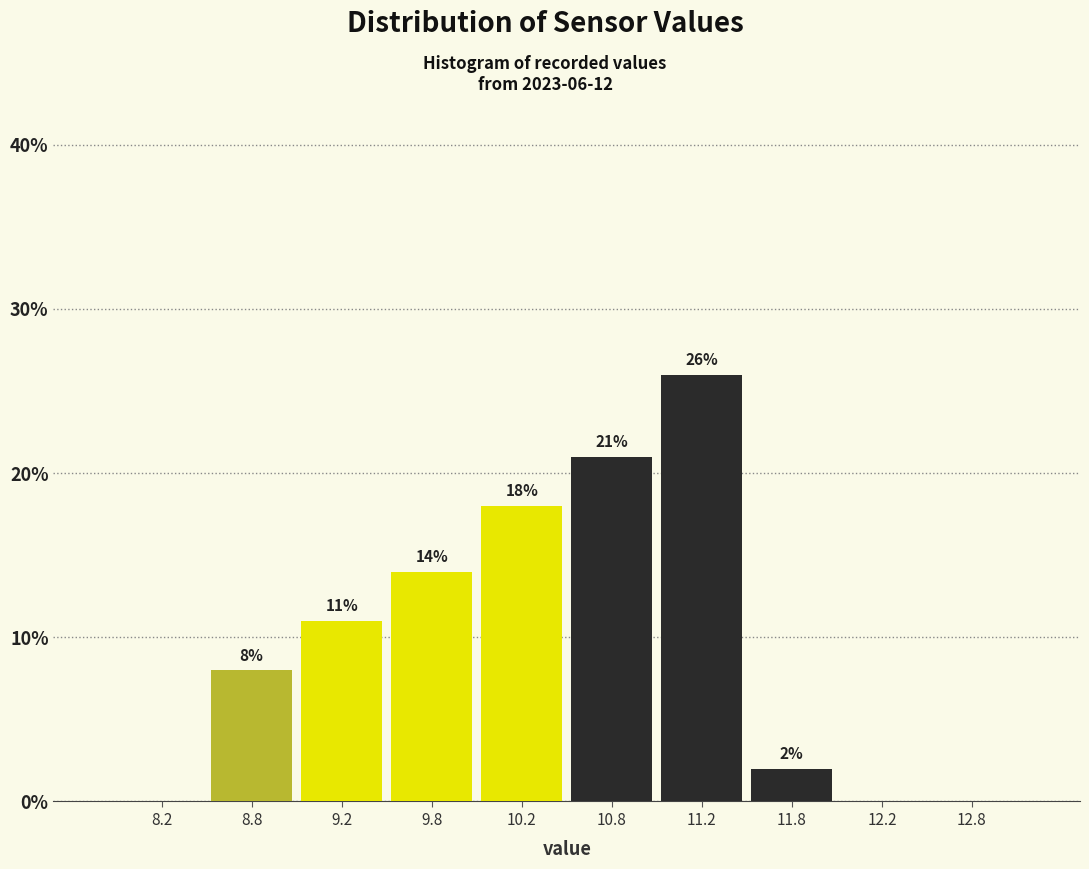

Over which range of the x-axis is the bar tallest?

11.0 to 11.5